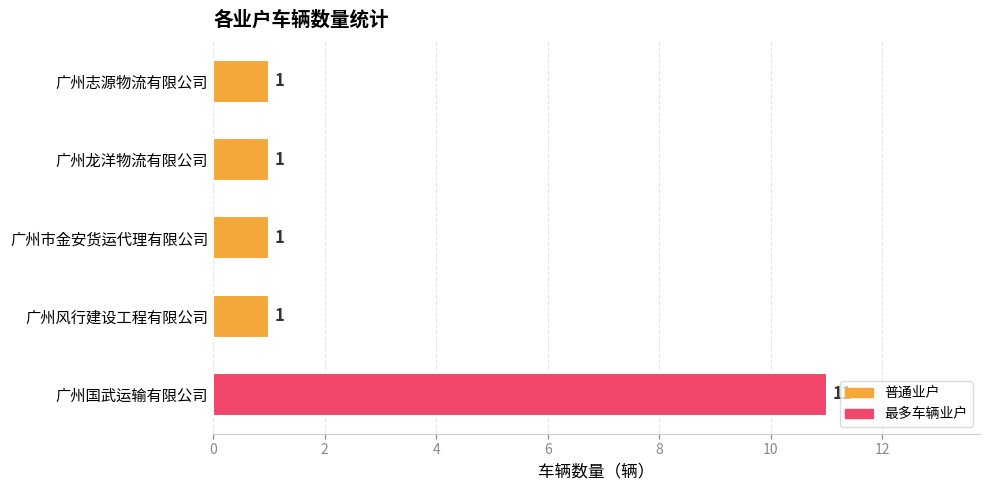

What is the difference between the maximum and second lowest values?

10